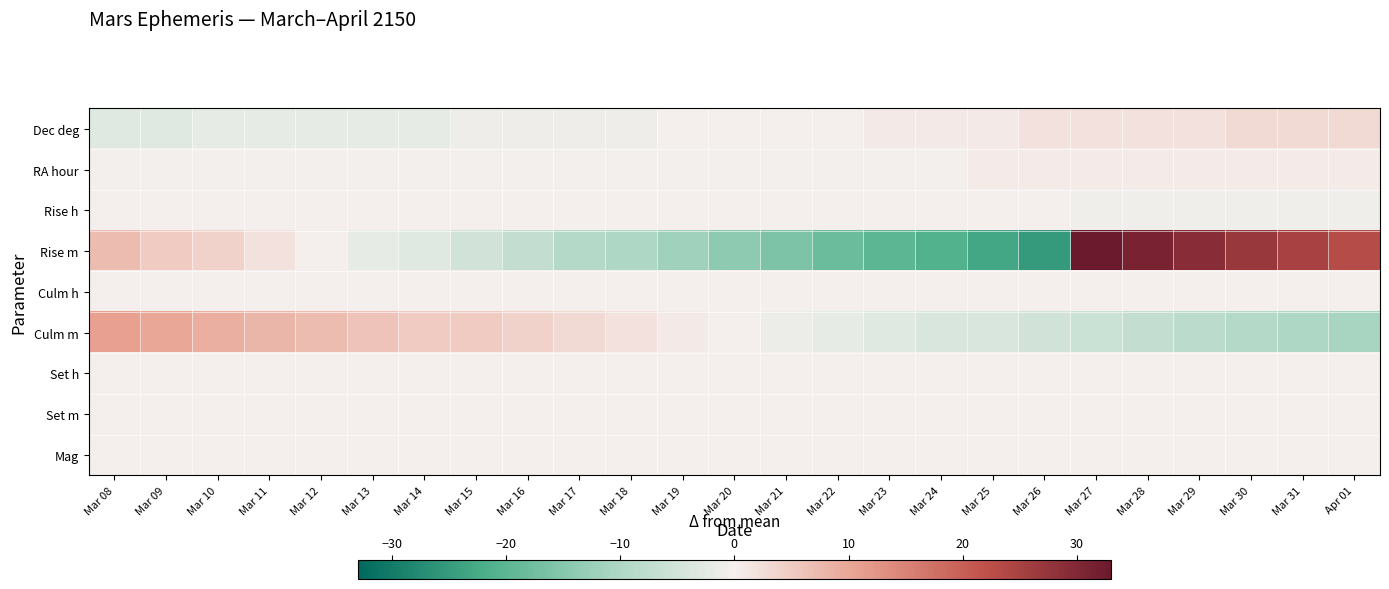

Between Mar 21 and Mar 26, which is larger?

Mar 26